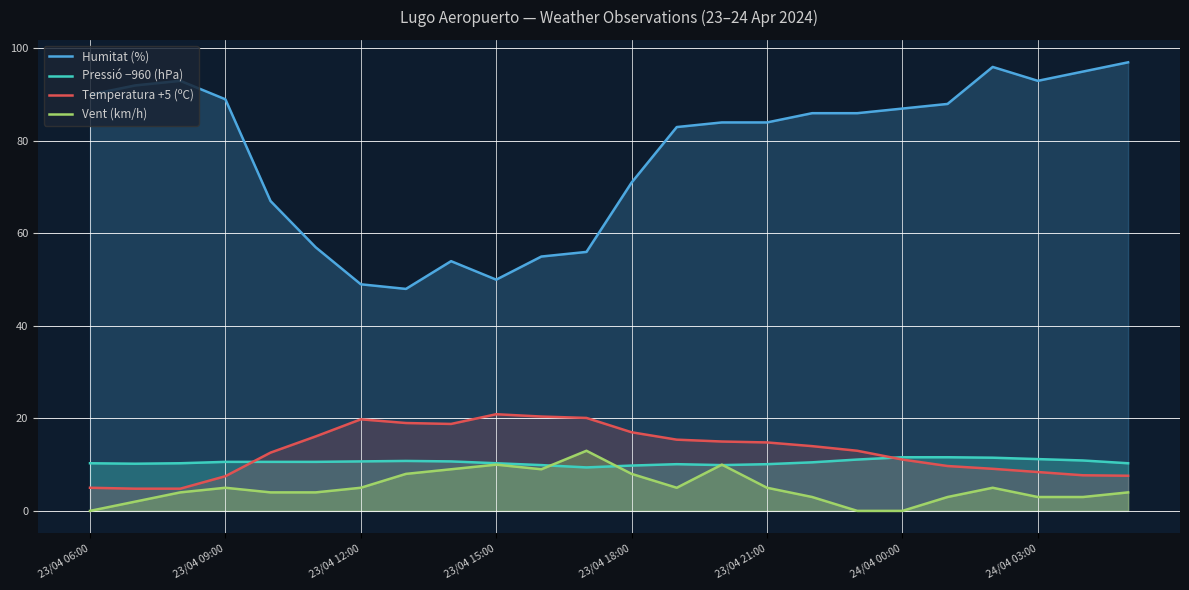

What is the difference between the second highest and minimum values in the Humitat (%) series?

48.0